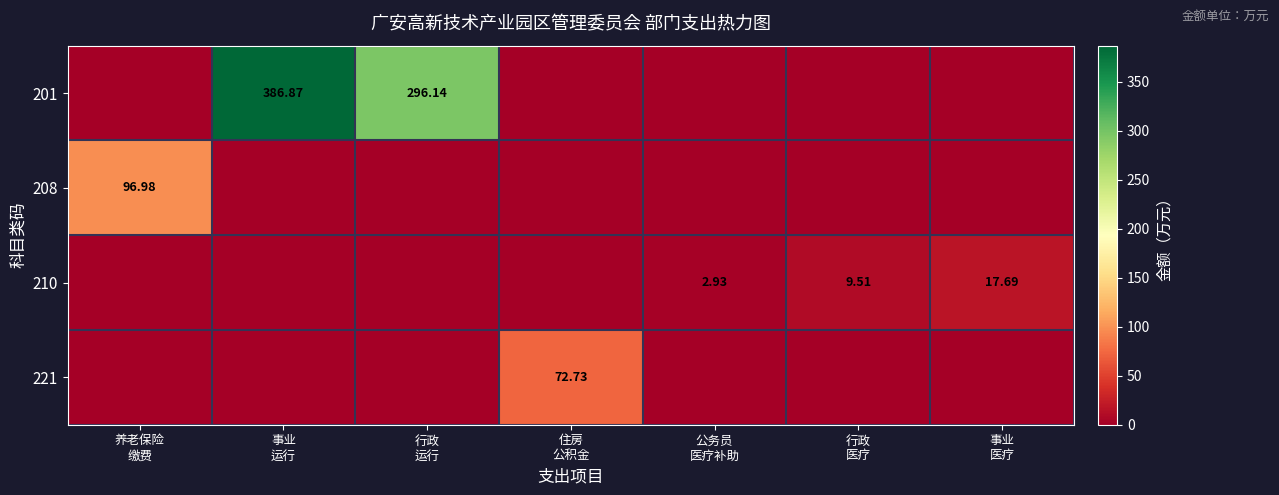

List the series in order of their peak value, lowest first.

210, 221, 208, 201